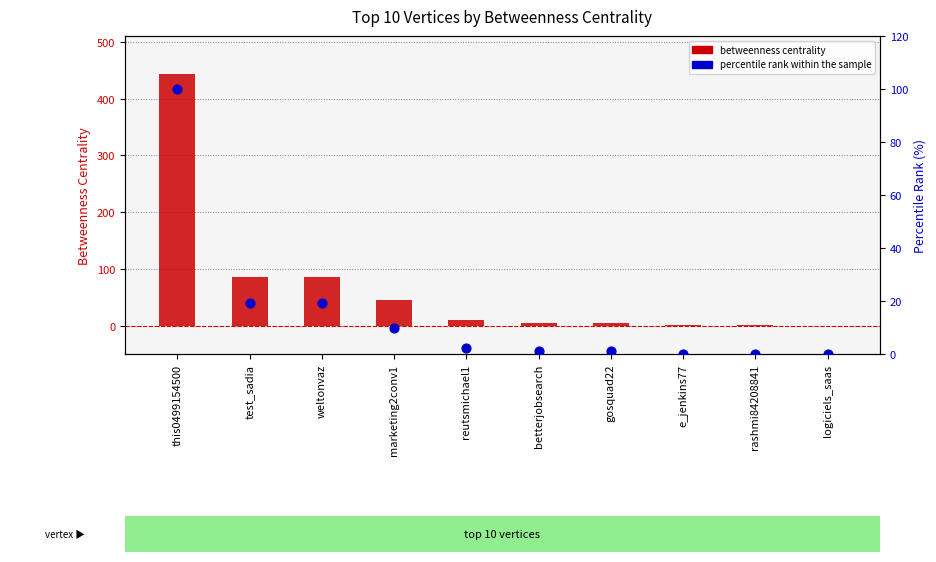

Which series reaches the maximum Y coordinate?

betweenness centrality